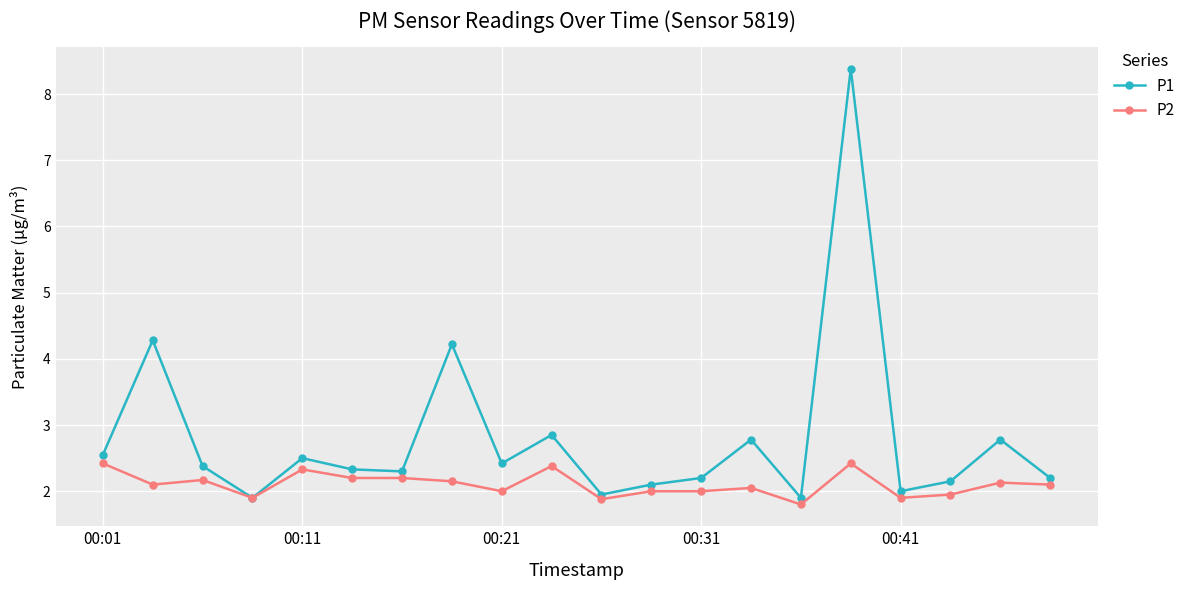

True or false: P1 has more than 2 interior local peaks.

True